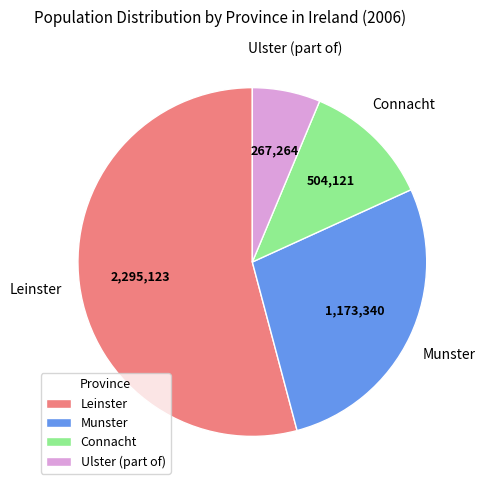

Which slice is the largest?

Leinster